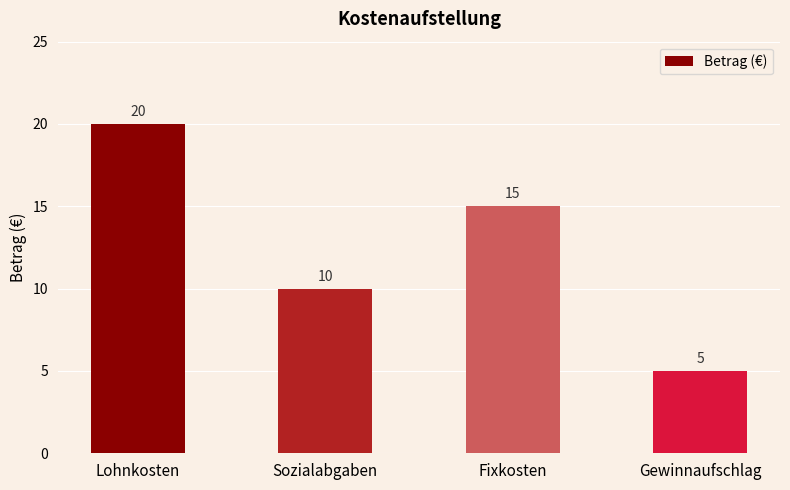

What is the difference between the second highest and second lowest values?

5